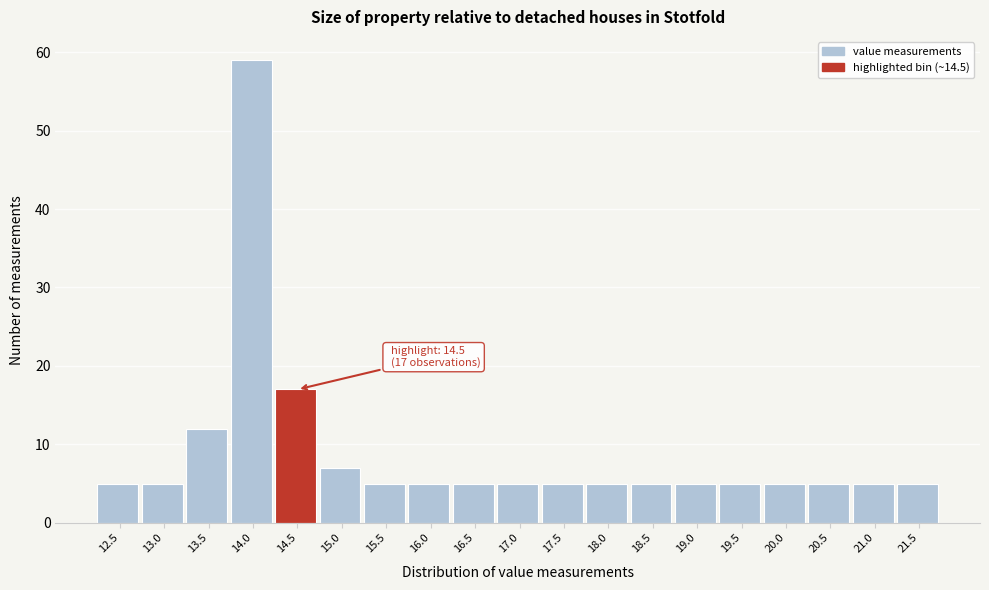

Reading right to left, transcribe all the data shown in this chart.

21.5=5	21.0=5	20.5=5	20.0=5	19.5=5	19.0=5	18.5=5	18.0=5	17.5=5	17.0=5	16.5=5	16.0=5	15.5=5	15.0=7	14.5=17	14.0=59	13.5=12	13.0=5	12.5=5